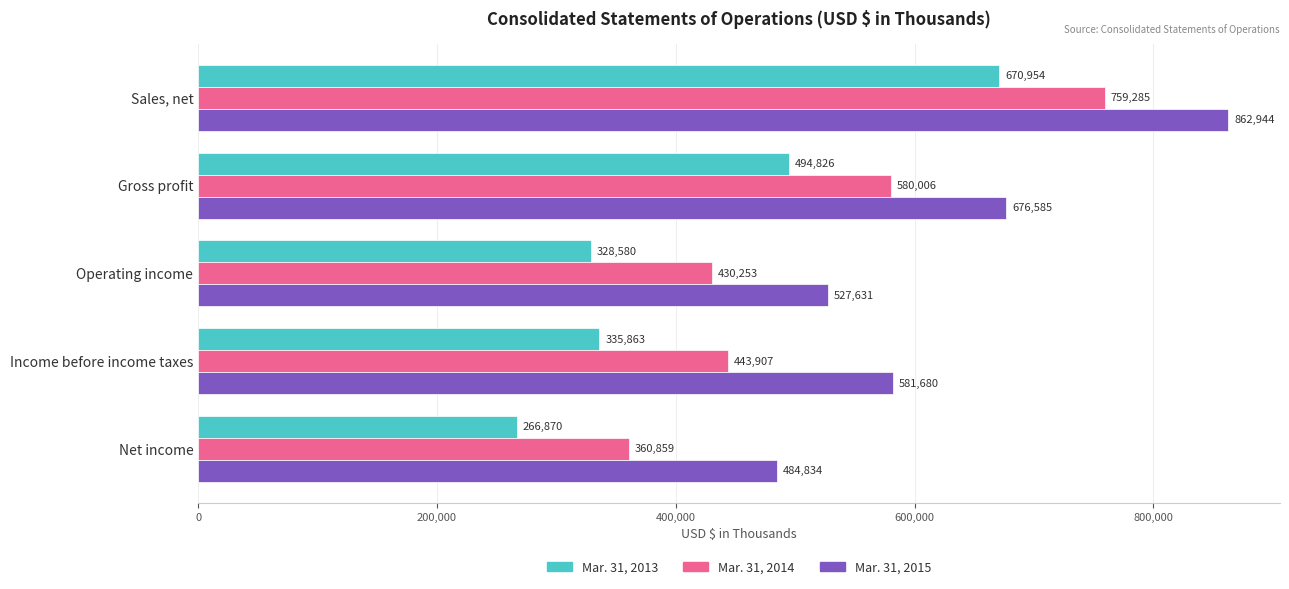

What is the greatest value displayed?

862944